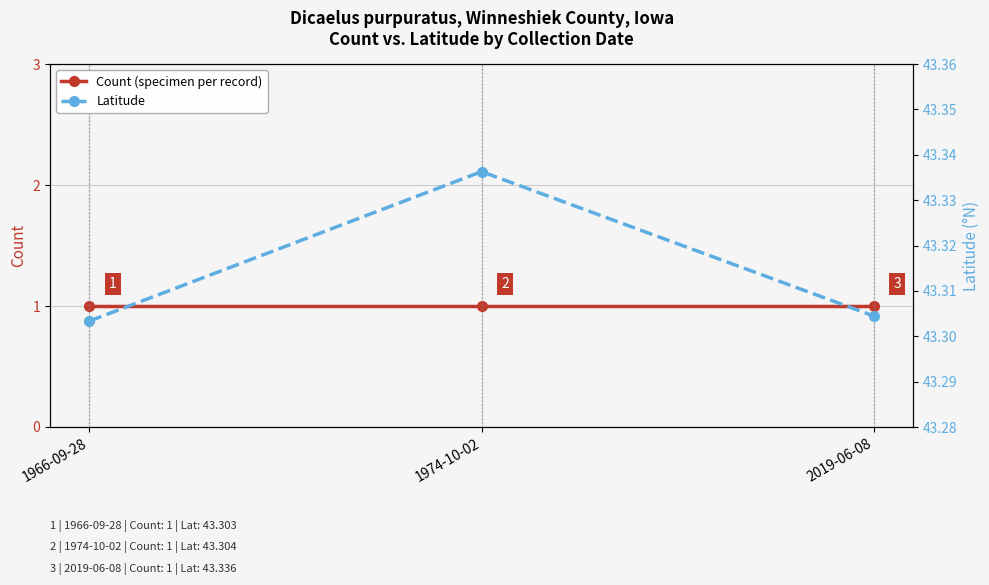

Is the value of Count (specimen per record) at 2019-06-08 greater than the value of Latitude at 1974-10-02?

No